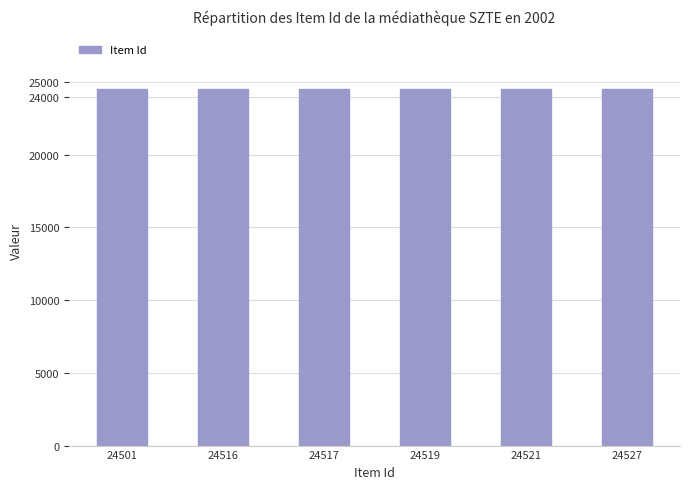

What is the sum of all values?

147101